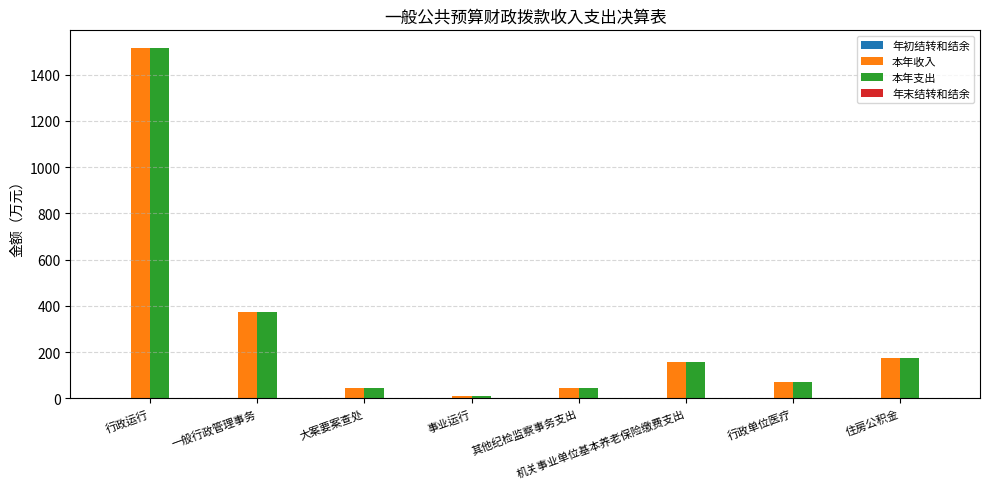

Does the chart contain any negative values?

No